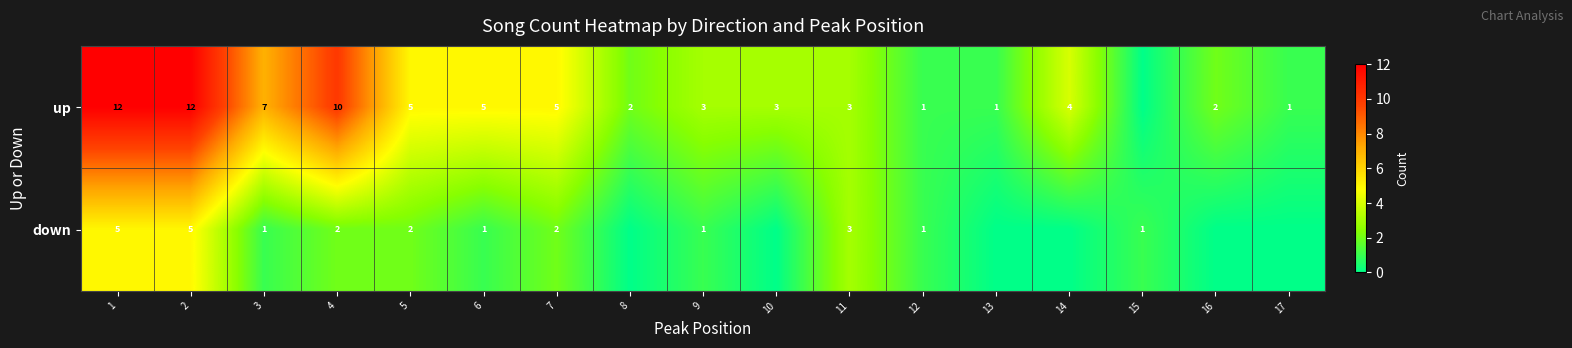

What is the spread (max minus min) of values at 1?

7